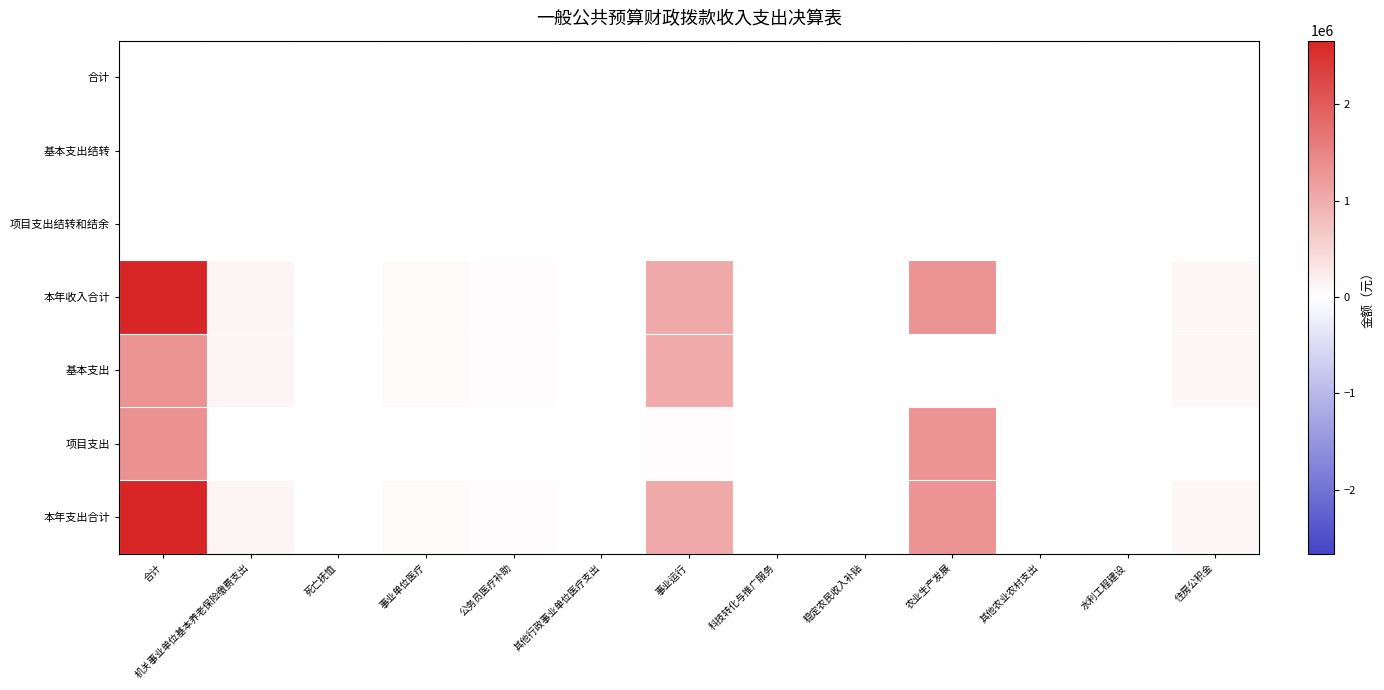

Reading left to right, extract all data points from this chart.

合计: 合计=0.0	机关事业单位基本养老保险缴费支出=0.0	死亡抚恤=0.0	事业单位医疗=0.0	公务员医疗补助=0.0	其他行政事业单位医疗支出=0.0	事业运行=0.0	科技转化与推广服务=0.0	稳定农民收入补贴=0.0	农业生产发展=0.0	其他农业农村支出=0.0	水利工程建设=0.0	住房公积金=0.0
基本支出结转: 合计=0.0	机关事业单位基本养老保险缴费支出=0.0	死亡抚恤=0.0	事业单位医疗=0.0	公务员医疗补助=0.0	其他行政事业单位医疗支出=0.0	事业运行=0.0	科技转化与推广服务=0.0	稳定农民收入补贴=0.0	农业生产发展=0.0	其他农业农村支出=0.0	水利工程建设=0.0	住房公积金=0.0
项目支出结转和结余: 合计=0.0	机关事业单位基本养老保险缴费支出=0.0	死亡抚恤=0.0	事业单位医疗=0.0	公务员医疗补助=0.0	其他行政事业单位医疗支出=0.0	事业运行=0.0	科技转化与推广服务=0.0	稳定农民收入补贴=0.0	农业生产发展=0.0	其他农业农村支出=0.0	水利工程建设=0.0	住房公积金=0.0
本年收入合计: 合计=2661422.8	机关事业单位基本养老保险缴费支出=115225.3	死亡抚恤=6960.0	事业单位医疗=60849.4	公务员医疗补助=28483.2	其他行政事业单位医疗支出=3378.3	事业运行=1056006.1	科技转化与推广服务=0.0	稳定农民收入补贴=0.0	农业生产发展=1301216.5	其他农业农村支出=0.0	水利工程建设=0.0	住房公积金=89304.0
基本支出: 合计=1319446.2	机关事业单位基本养老保险缴费支出=115225.3	死亡抚恤=0.0	事业单位医疗=60849.4	公务员医疗补助=28483.2	其他行政事业单位医疗支出=3378.3	事业运行=1022206.1	科技转化与推广服务=0.0	稳定农民收入补贴=0.0	农业生产发展=0.0	其他农业农村支出=0.0	水利工程建设=0.0	住房公积金=89304.0
项目支出: 合计=1341976.5	机关事业单位基本养老保险缴费支出=0.0	死亡抚恤=6960.0	事业单位医疗=0.0	公务员医疗补助=0.0	其他行政事业单位医疗支出=0.0	事业运行=33800.0	科技转化与推广服务=0.0	稳定农民收入补贴=0.0	农业生产发展=1301216.5	其他农业农村支出=0.0	水利工程建设=0.0	住房公积金=0.0
本年支出合计: 合计=2661422.8	机关事业单位基本养老保险缴费支出=115225.3	死亡抚恤=6960.0	事业单位医疗=60849.4	公务员医疗补助=28483.2	其他行政事业单位医疗支出=3378.3	事业运行=1056006.1	科技转化与推广服务=0.0	稳定农民收入补贴=0.0	农业生产发展=1301216.5	其他农业农村支出=0.0	水利工程建设=0.0	住房公积金=89304.0